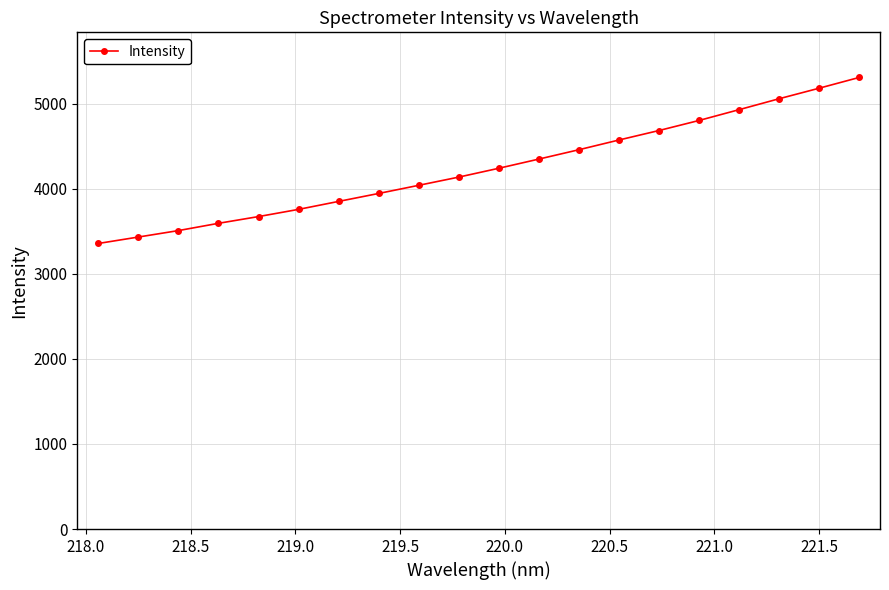

What is the minimum value shown in the chart?

3356.1